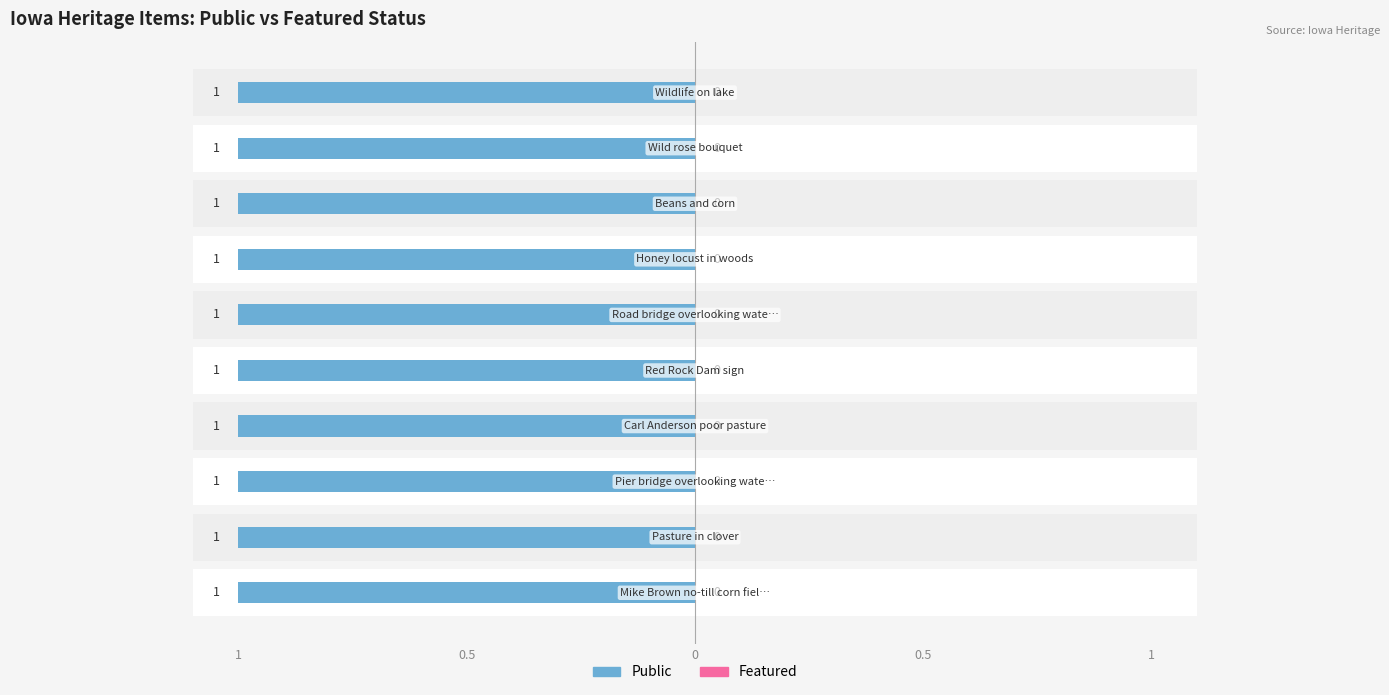

What is the label of the 10th bar from the left?

Wildlife on lake